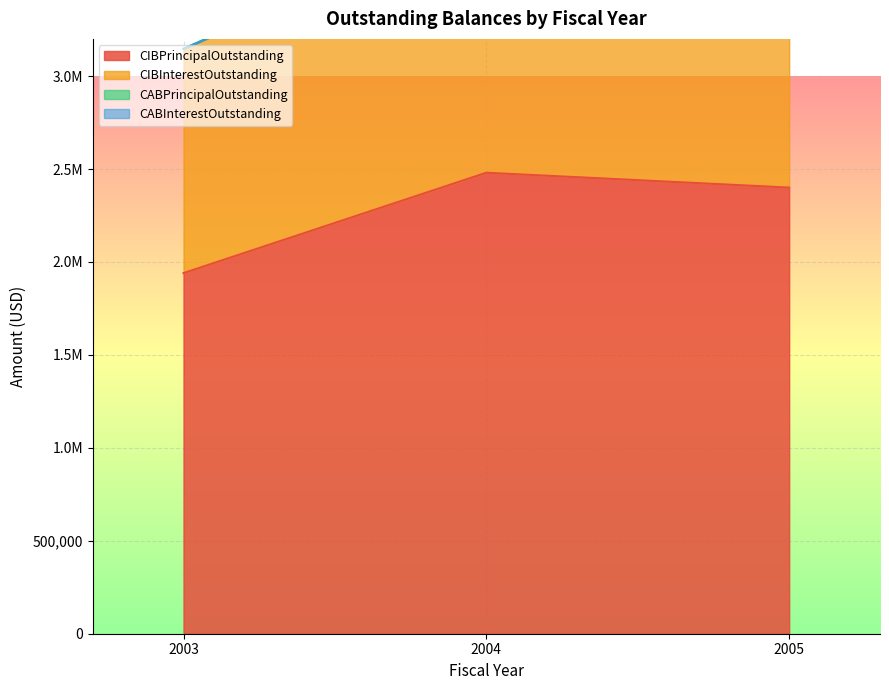

Is the value of CABPrincipalOutstanding at 2005 greater than the value of CIBInterestOutstanding at 2005?

No